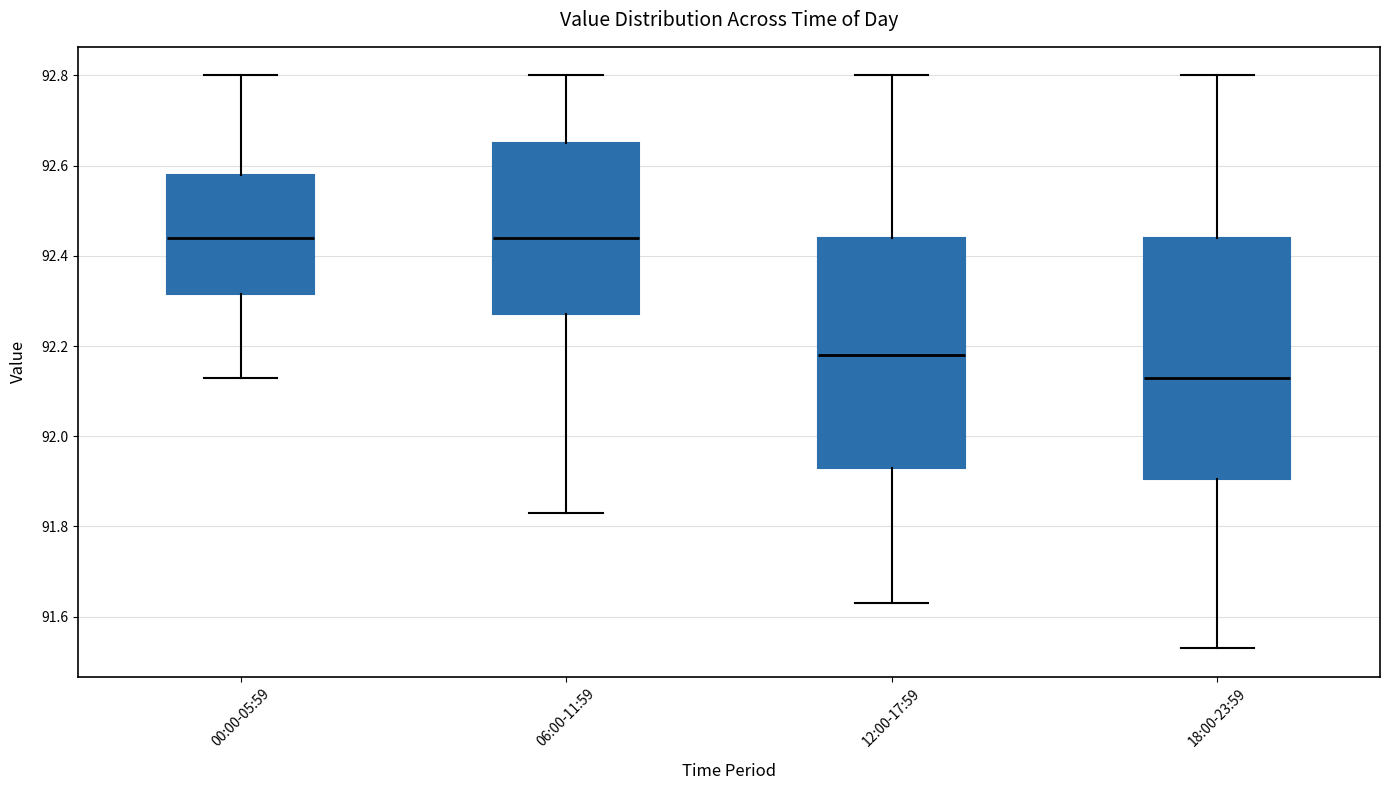

Reading left to right, transcribe this box plot: for each box, give where its median line is, the range the box spans, and where its two whiskers end, as read against the y-axis. The values are not printed on the chart, so give them approximately, as read against the axis.

00:00-05:59: median 92.44, box 92.32 to 92.58, whiskers 92.14 to 92.80
06:00-11:59: median 92.44, box 92.28 to 92.66, whiskers 91.84 to 92.80
12:00-17:59: median 92.18, box 91.94 to 92.44, whiskers 91.64 to 92.80
18:00-23:59: median 92.14, box 91.90 to 92.44, whiskers 91.54 to 92.80